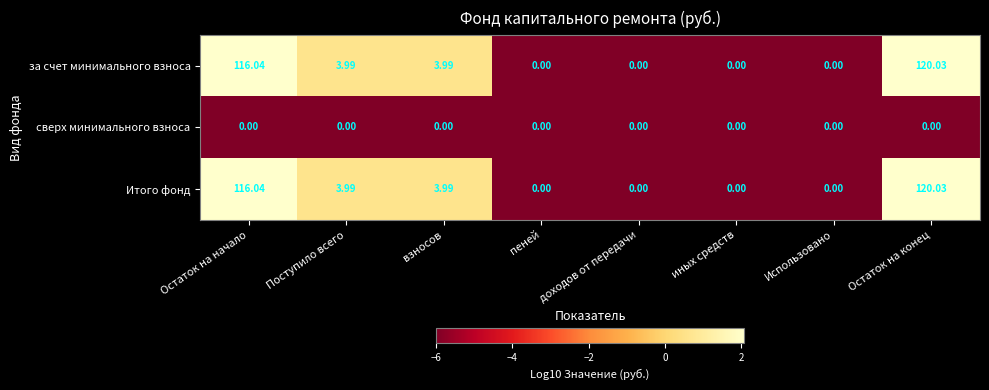

What is the greatest value displayed?

120.0